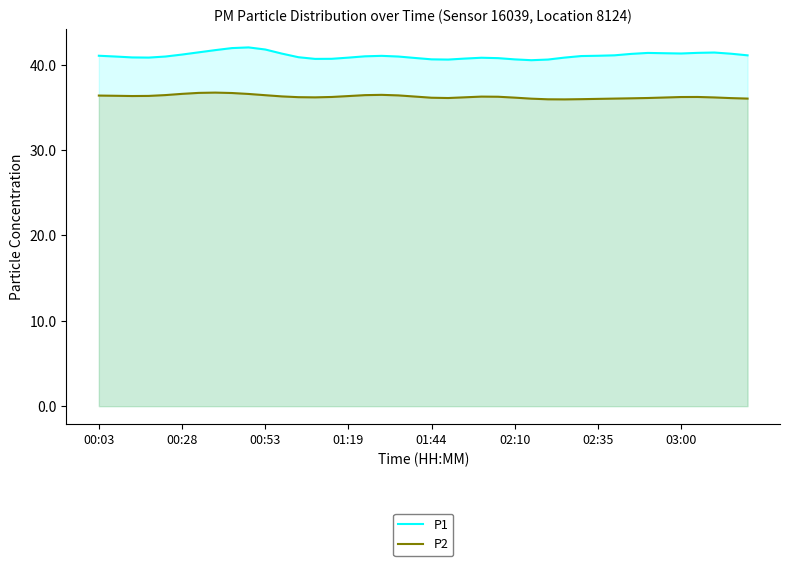

In P1, how many points are lower than both neighbors (excluding endpoints)?

5